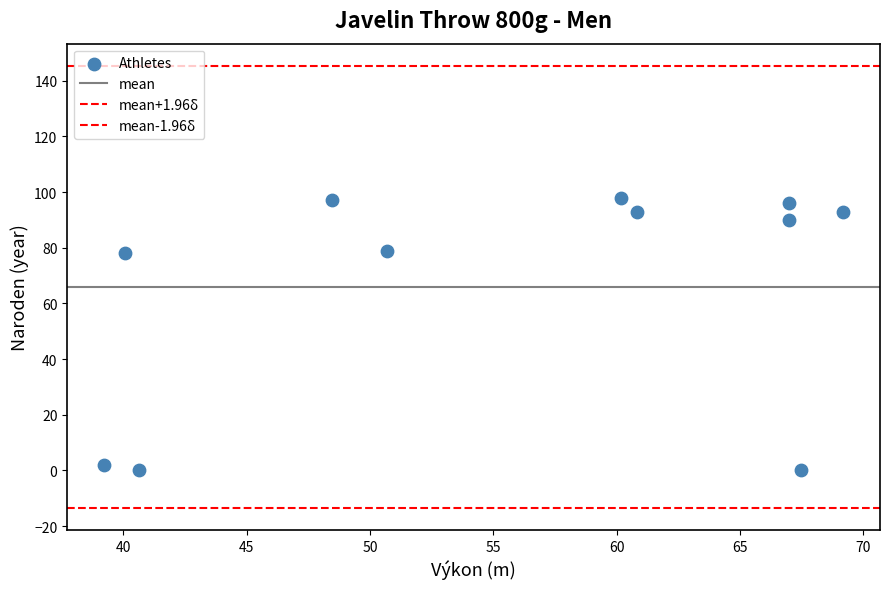

How many points are shown in the scatter plot?

11